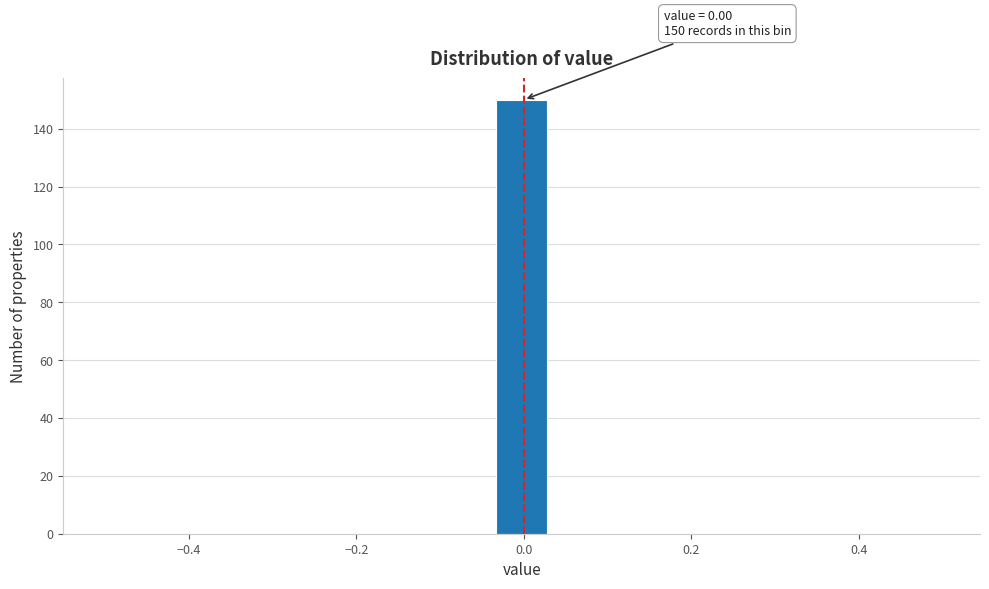

Around what value on the x-axis is the tallest bar? Give the approximate position of its centre, as read against the axis.

0.00